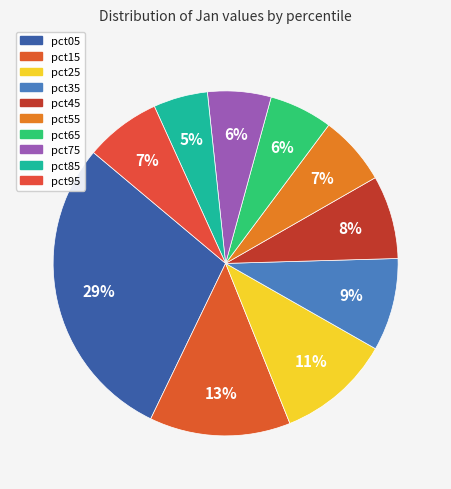

Is it true that pct35 is 1% of the pie?

False